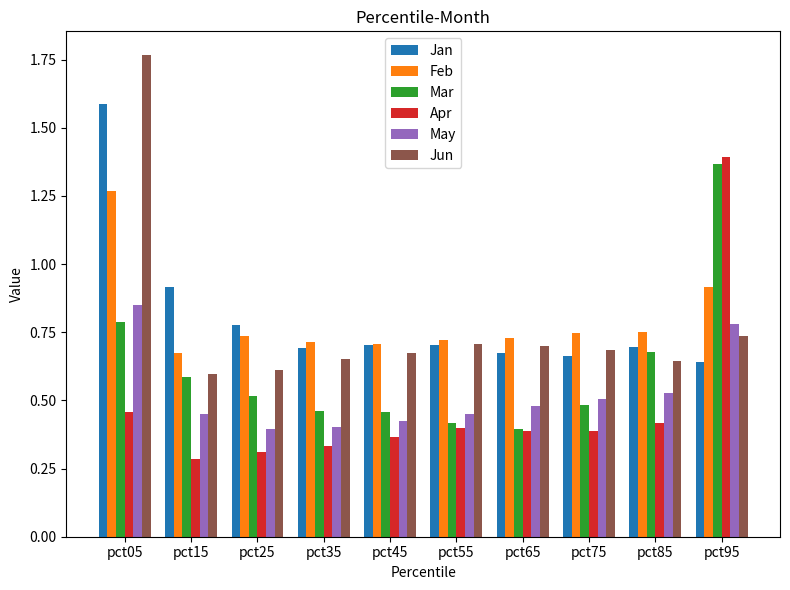

Which series has the widest spread of values?

Jun